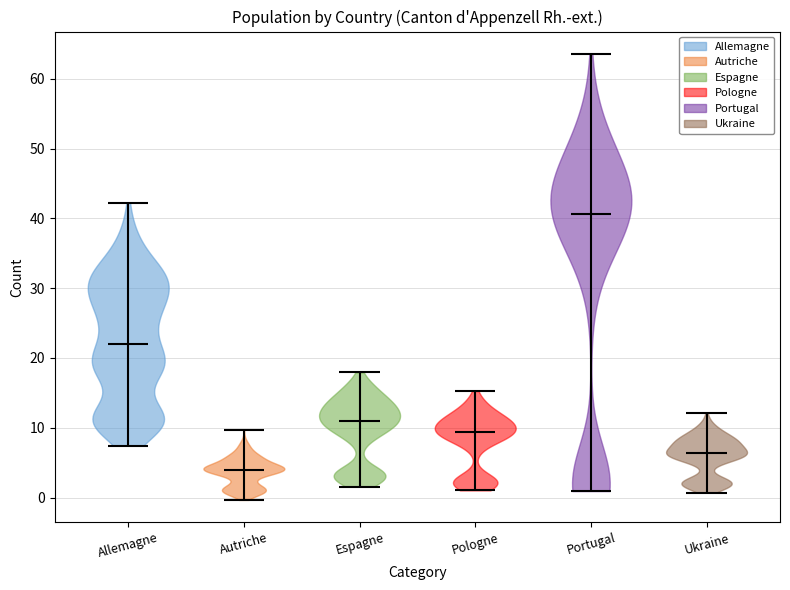

Reading left to right, read every violin against the y-axis: where its median line is, and the lowest and highest points it reaches. The values are not printed on the chart, so give them approximately, as read against the axis.

Allemagne: median line 22, lowest point 7, highest point 42
Autriche: median line 4, lowest point 0, highest point 10
Espagne: median line 11, lowest point 2, highest point 18
Pologne: median line 9, lowest point 1, highest point 15
Portugal: median line 41, lowest point 1, highest point 64
Ukraine: median line 6, lowest point 1, highest point 12